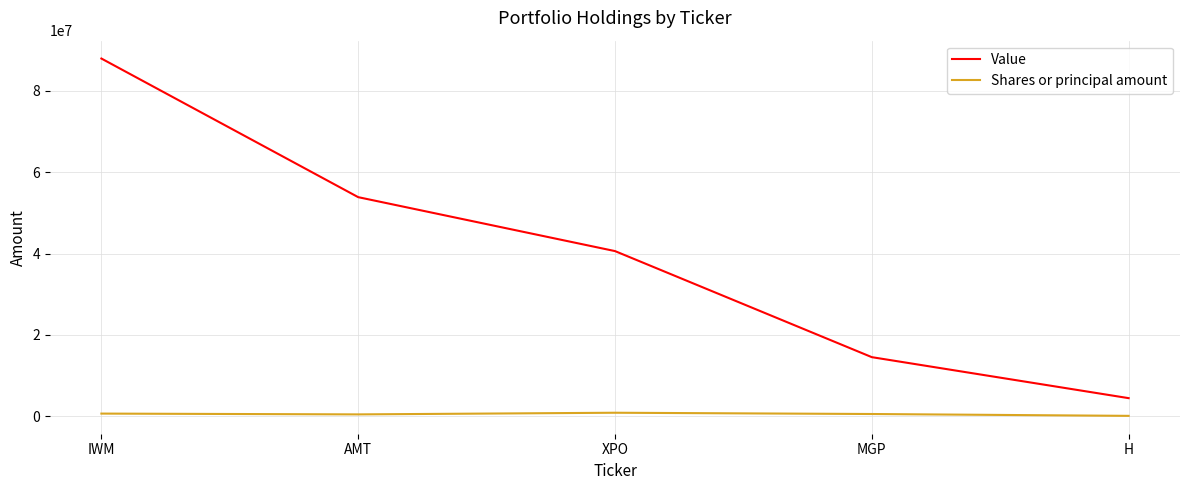

How many lines are shown in the chart?

2